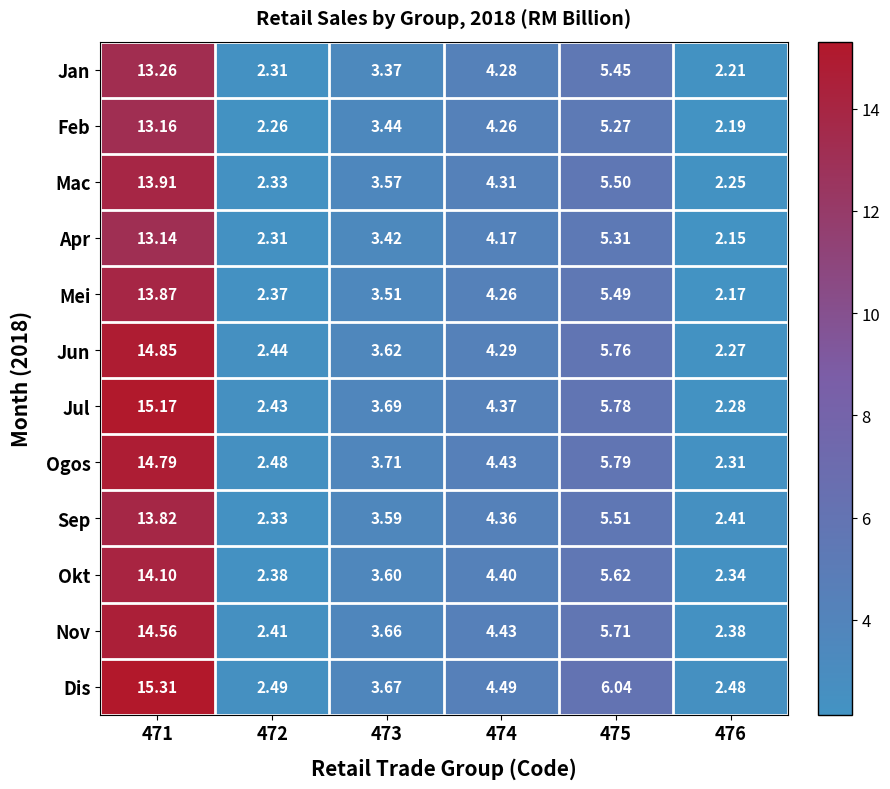

Count the number of data series in this chart.

12